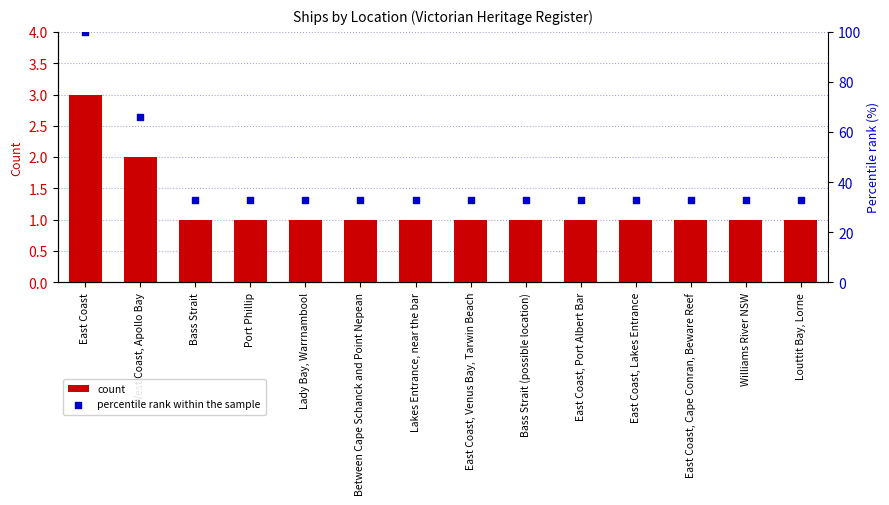

What are all the series names shown in the legend?

count, percentile rank within the sample